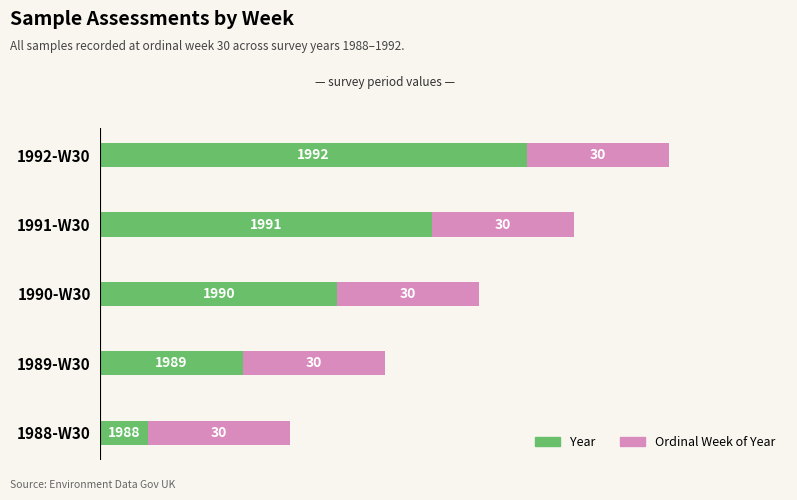

At which category is the sum across all series the highest?

1992-W30